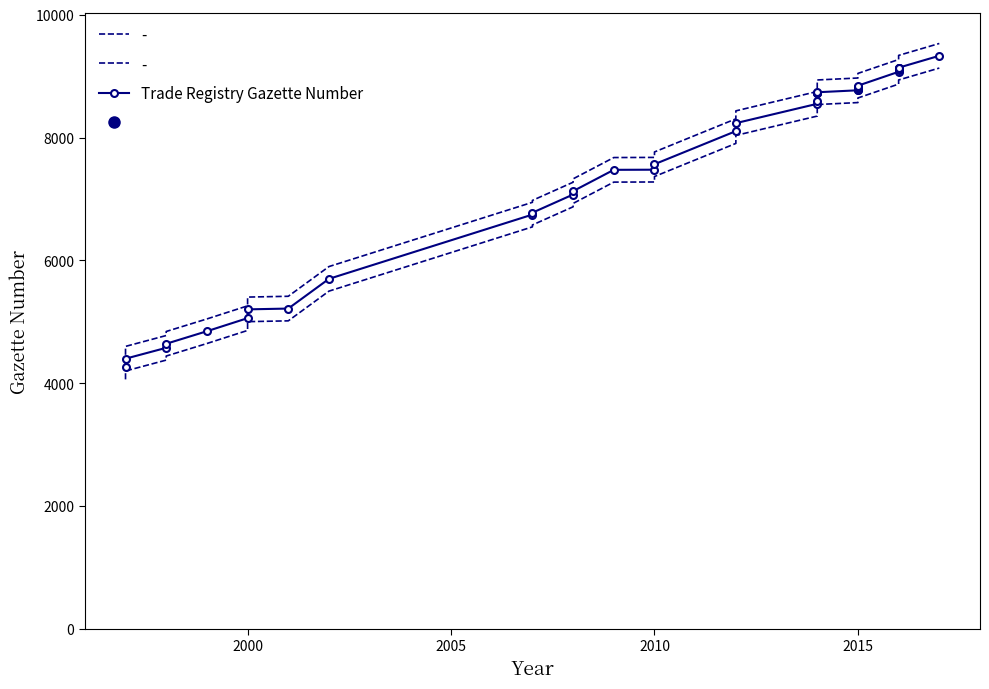

Reading left to right, transcribe all the data shown in this chart.

4263	4400	4577	4643	4847	5060	5203	5216	5700	6746	6777	7073	7128	7475	7477	7566	8105	8235	8550	8589	8719	8724	8733	8738	8770	8775	8787	8815	8819	8845	9071	9096	9138	9138	9138	9332